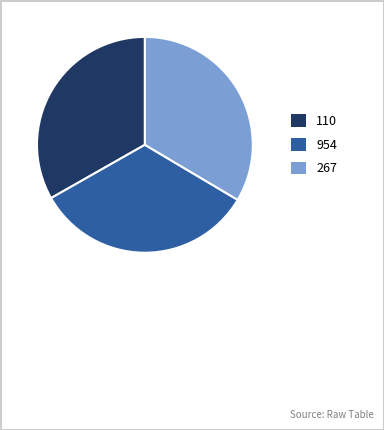

Does 110 account for over 50% of the chart?

No